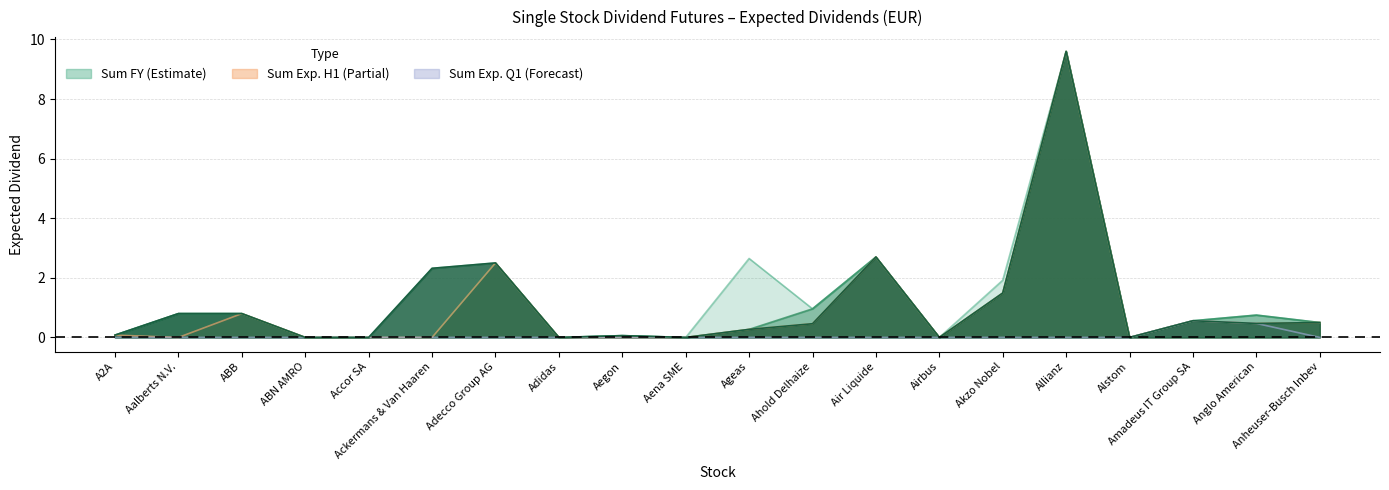

True or false: Sum FY and Div1 intersect in this chart.

False